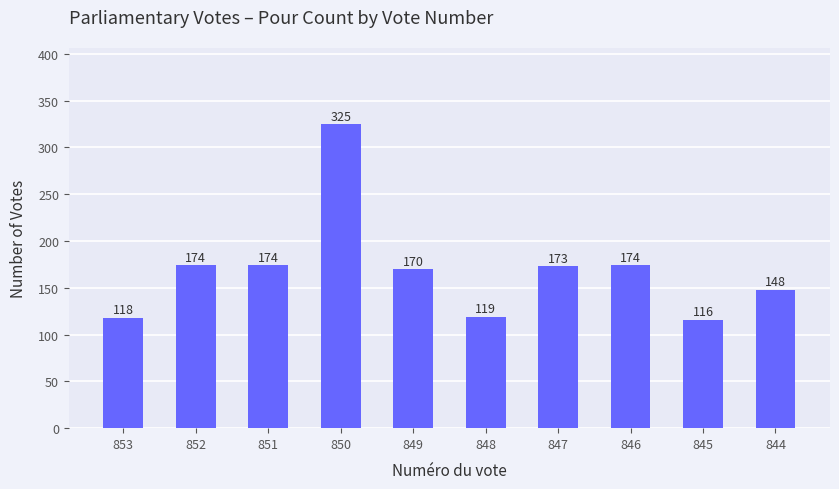

What is the change in value from 852 to 848?

-55